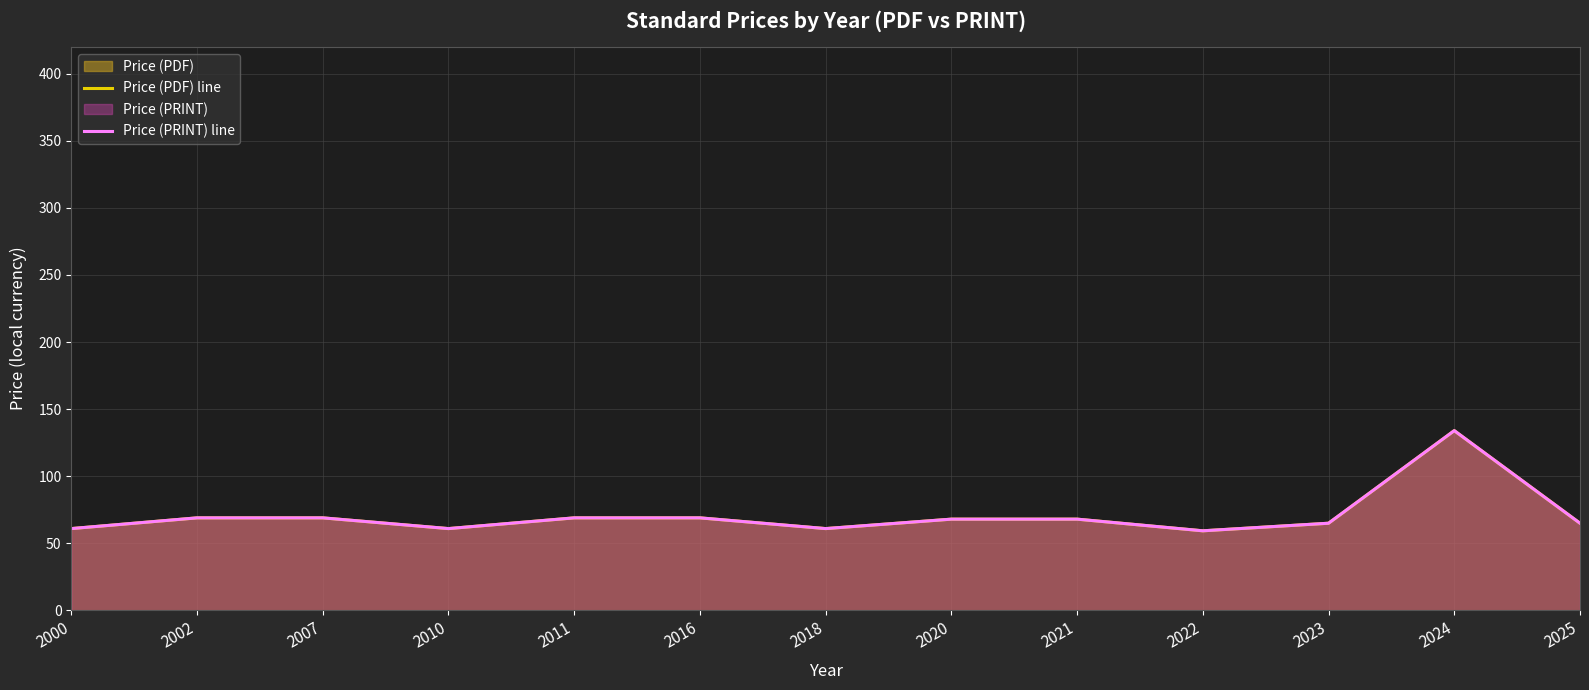

True or false: Price (PDF) line and Price (PRINT) line intersect in this chart.

False